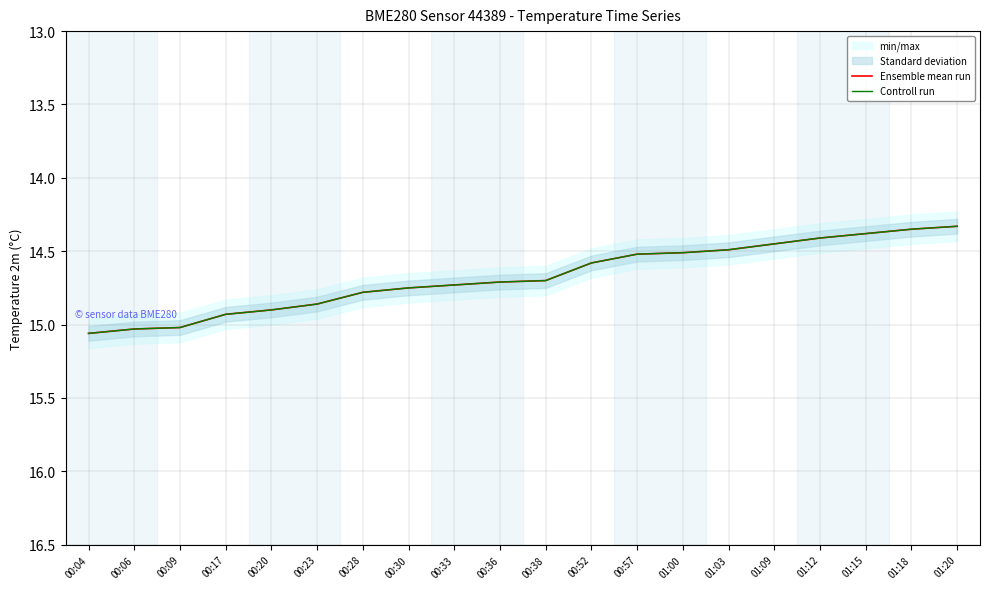

Is it true that Ensemble mean run equals 14.5 at 01:00?

True